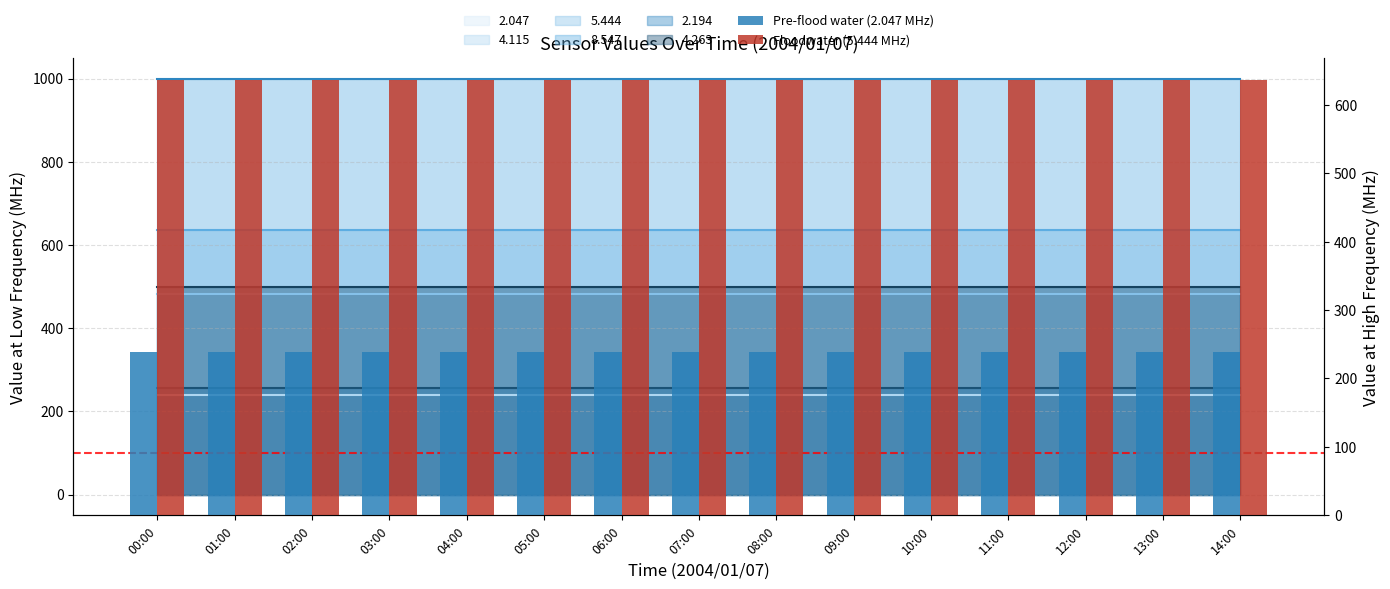

Reading left to right, extract all data points from this chart.

Pre-flood water (2.047 MHz): 00:00=239.3	01:00=239.3	02:00=239.3	03:00=239.3	04:00=239.3	05:00=239.3	06:00=239.3	07:00=239.3	08:00=239.3	09:00=239.3	10:00=239.3	11:00=239.3	12:00=239.3	13:00=239.3	14:00=239.3
Floodwater (5.444 MHz): 00:00=636.3	01:00=636.3	02:00=636.3	03:00=636.3	04:00=636.3	05:00=636.3	06:00=636.3	07:00=636.3	08:00=636.3	09:00=636.3	10:00=636.3	11:00=636.3	12:00=636.3	13:00=636.3	14:00=636.3